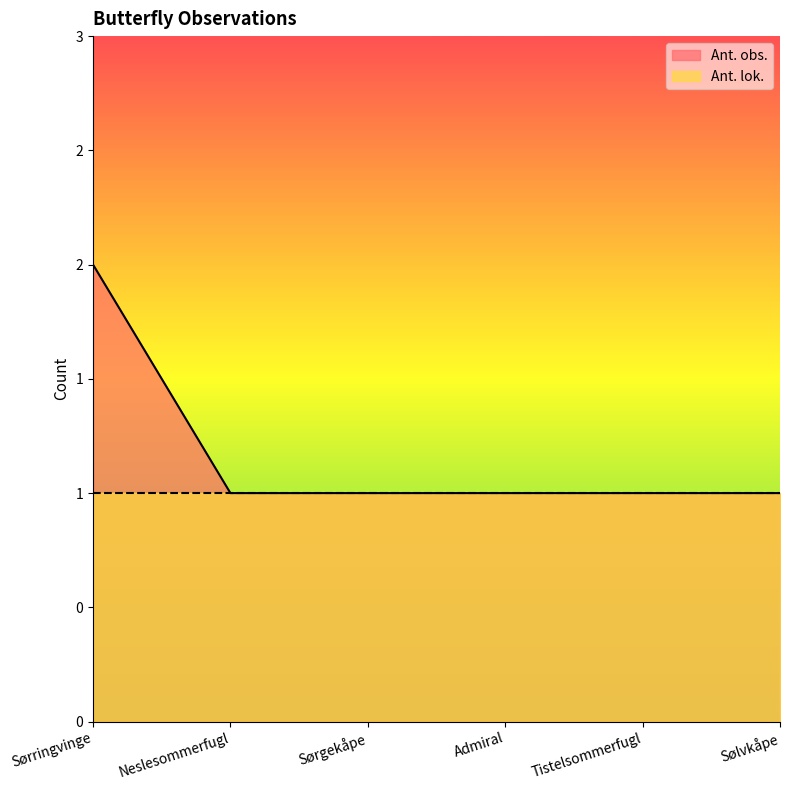

What is the value of the 4th point from the left?

1